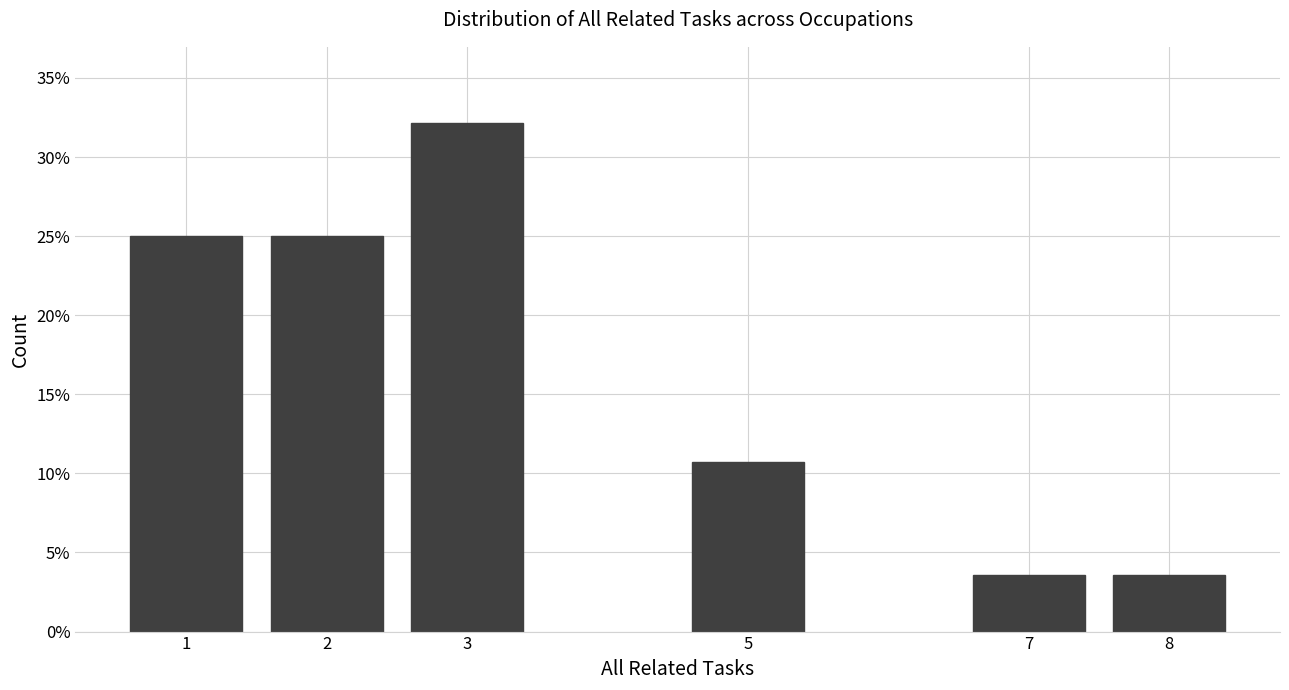

Are the bars horizontal?

No